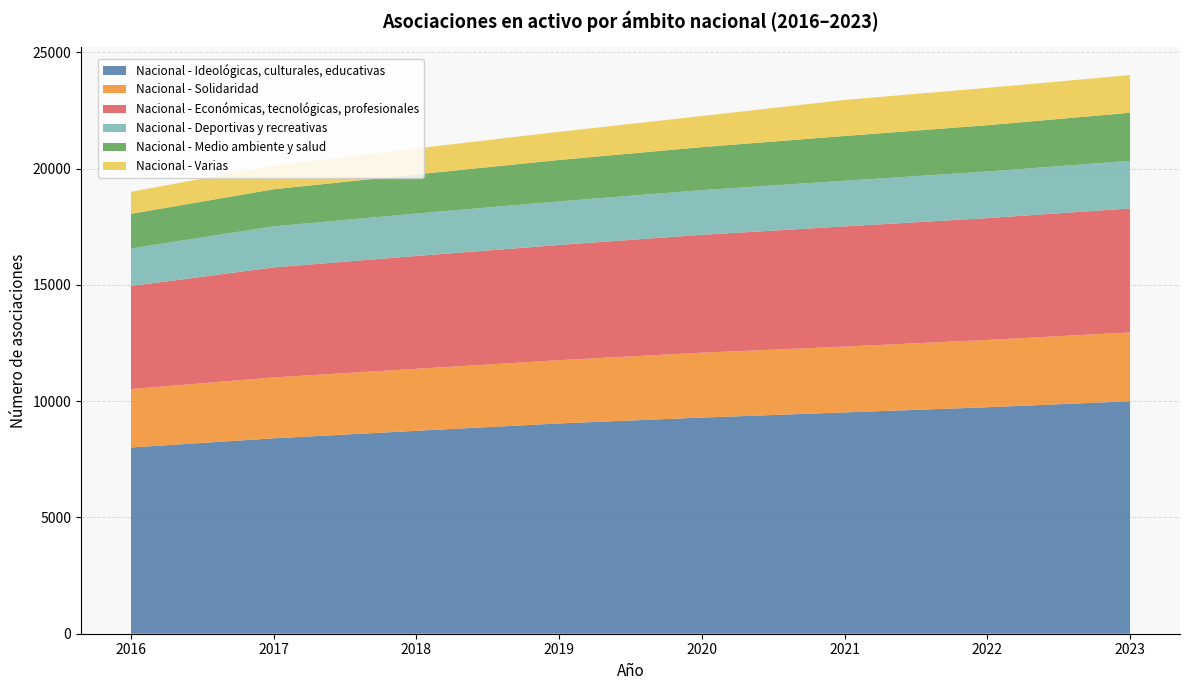

Reading left to right, extract all data points from this chart.

Nacional - Ideológicas, culturales, educativas: 2016=8010	2017=8404	2018=8728	2019=9045	2020=9297	2021=9518	2022=9741	2023=10000
Nacional - Solidaridad: 2016=2513	2017=2617	2018=2665	2019=2720	2020=2790	2021=2831	2022=2893	2023=2959
Nacional - Económicas, tecnológicas, profesionales: 2016=4431	2017=4734	2018=4854	2019=4956	2020=5070	2021=5170	2022=5241	2023=5333
Nacional - Deportivas y recreativas: 2016=1616	2017=1765	2018=1824	2019=1874	2020=1921	2021=1962	2022=2004	2023=2044
Nacional - Medio ambiente y salud: 2016=1489	2017=1597	2018=1682	2019=1781	2020=1850	2021=1926	2022=1992	2023=2070
Nacional - Varias: 2016=946	2017=1027	2018=1119	2019=1210	2020=1339	2021=1551	2022=1605	2023=1621